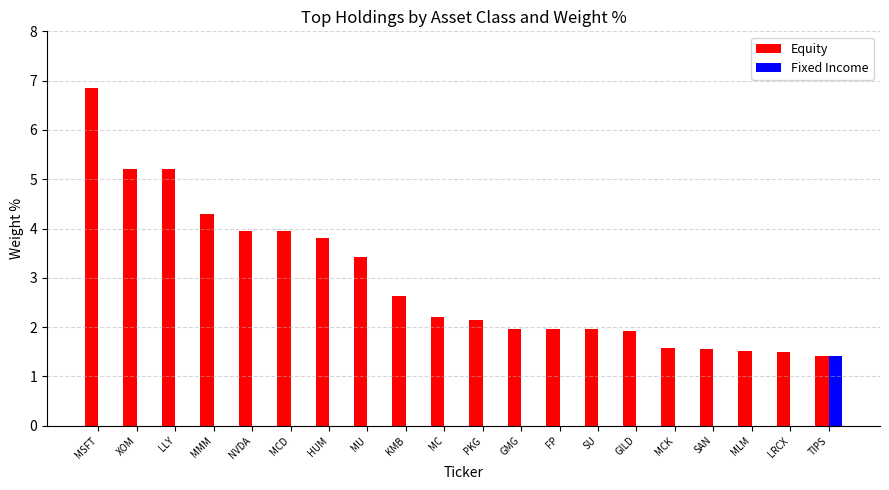

Which series has the largest total across all categories?

Equity